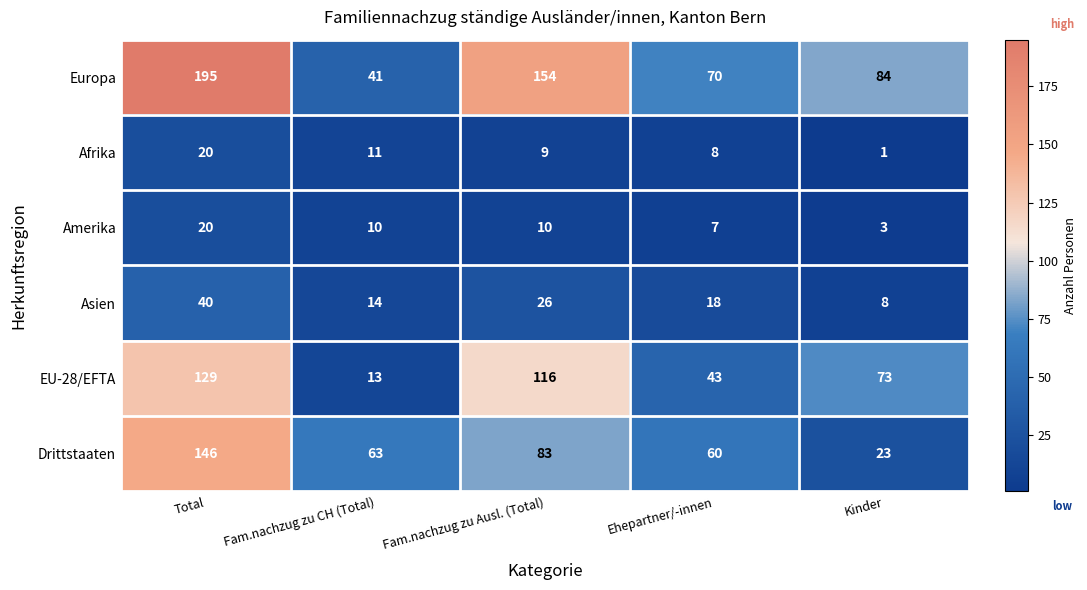

What is the difference between the Drittstaaten values at Fam.nachzug zu Ausl. (Total) and Ehepartner/-innen?

23